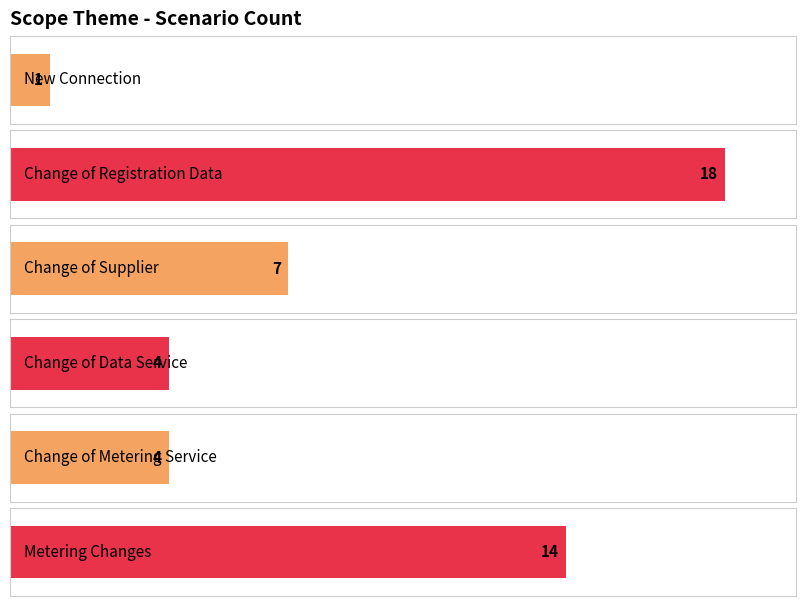

Count the number of data series in this chart.

1